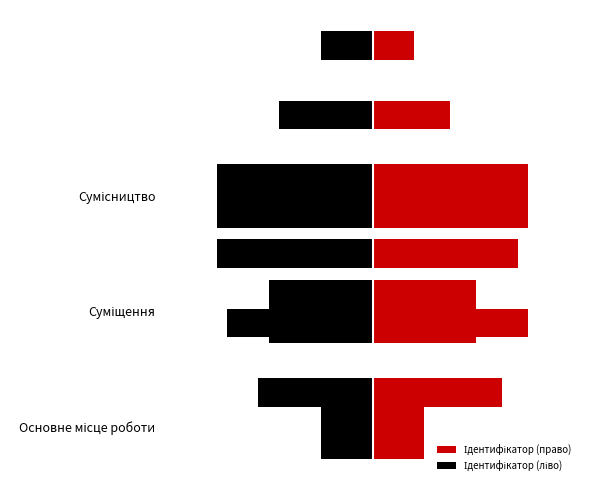

True or false: the data shows 3 at Сумісництво.

True